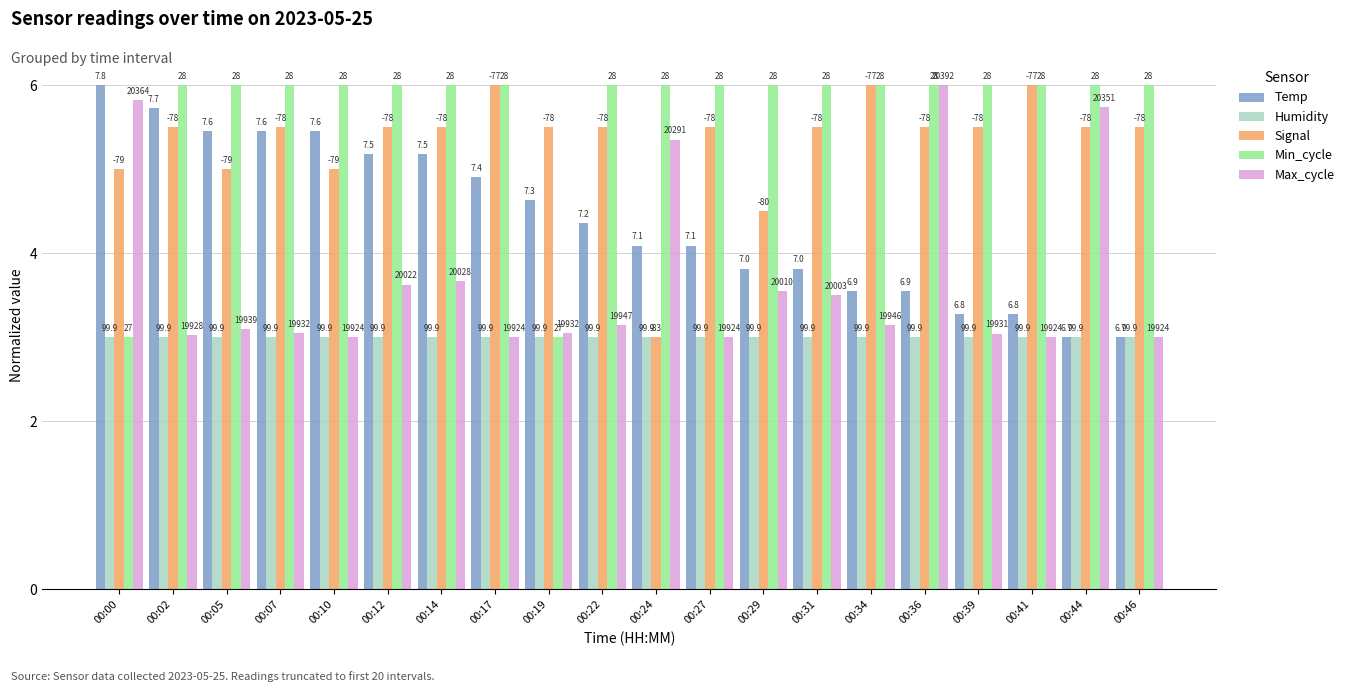

At how many categories does at least one series exceed 4?

20